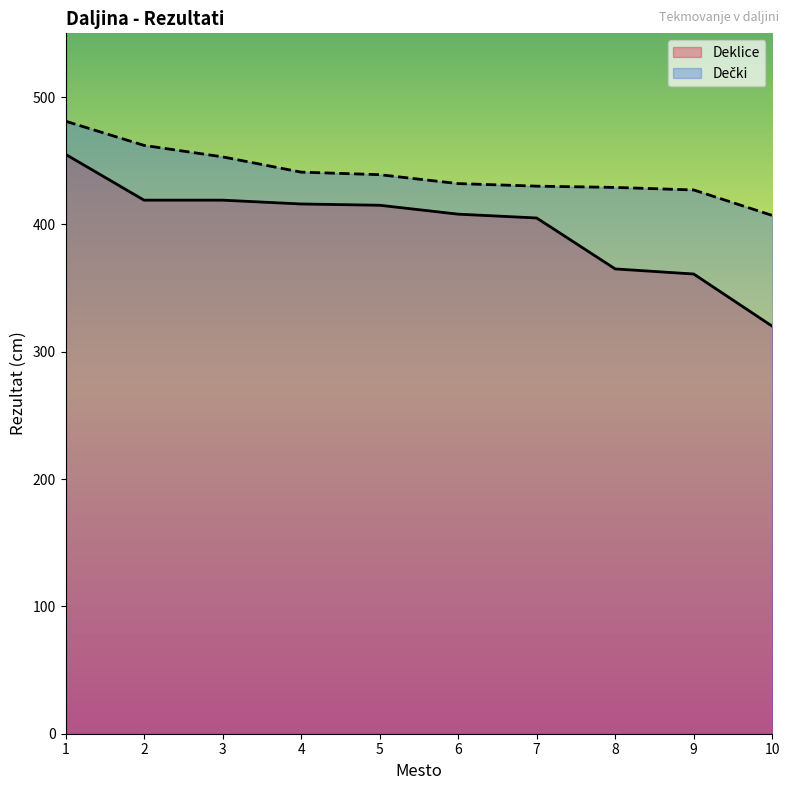

At how many categories does at least one series exceed 374?

10